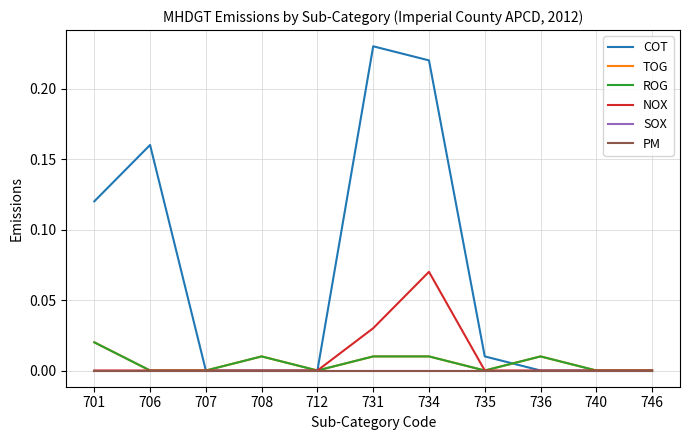

How many interior local peaks does the TOG series have?

2